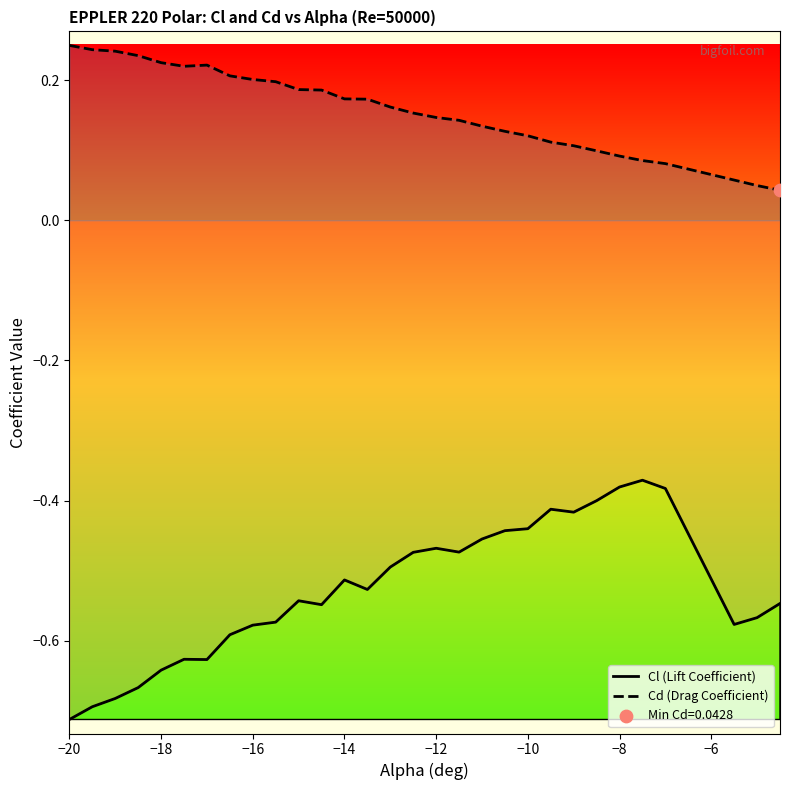

Which series has the largest Y range (max minus min)?

Cl (Lift Coefficient)